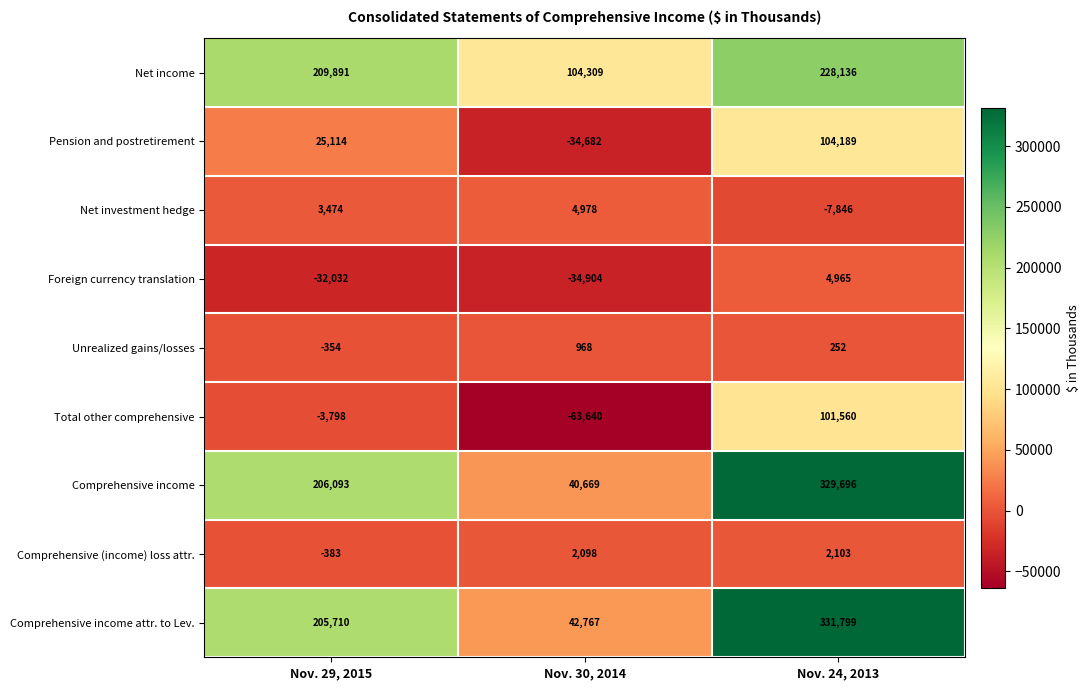

Which series has the largest total across all categories?

Comprehensive income attr. to Lev.